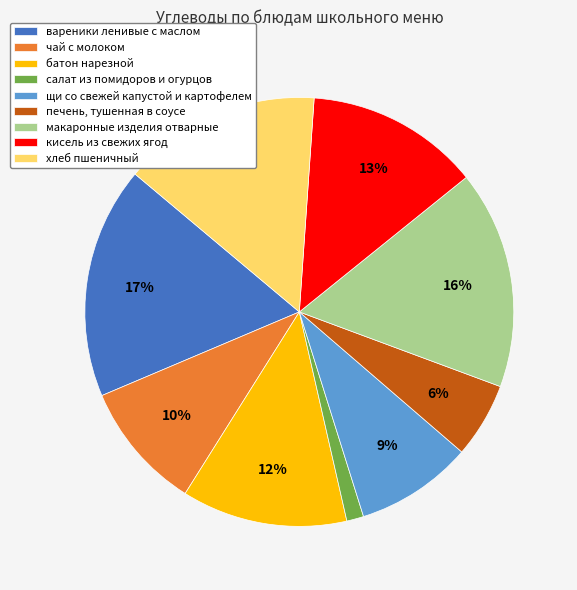

Which has a higher value, чай с молоком or кисель из свежих ягод?

кисель из свежих ягод